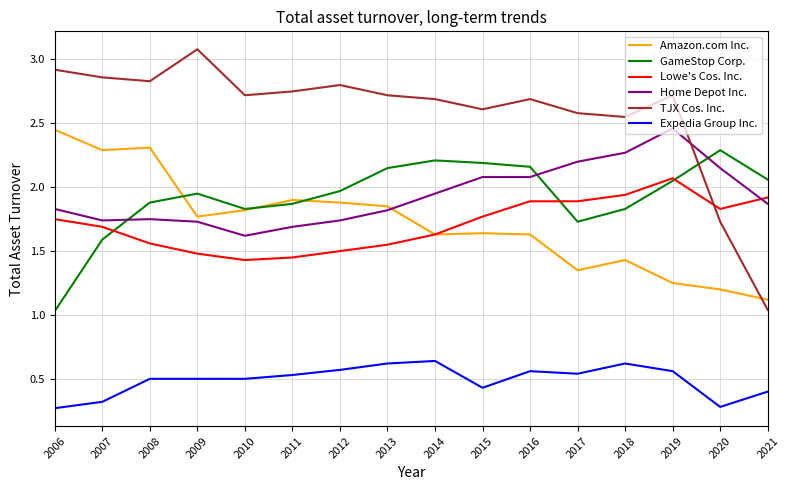

At 2007, list the series in order from smallest to largest.

Expedia Group Inc., GameStop Corp., Lowe's Cos. Inc., Home Depot Inc., Amazon.com Inc., TJX Cos. Inc.